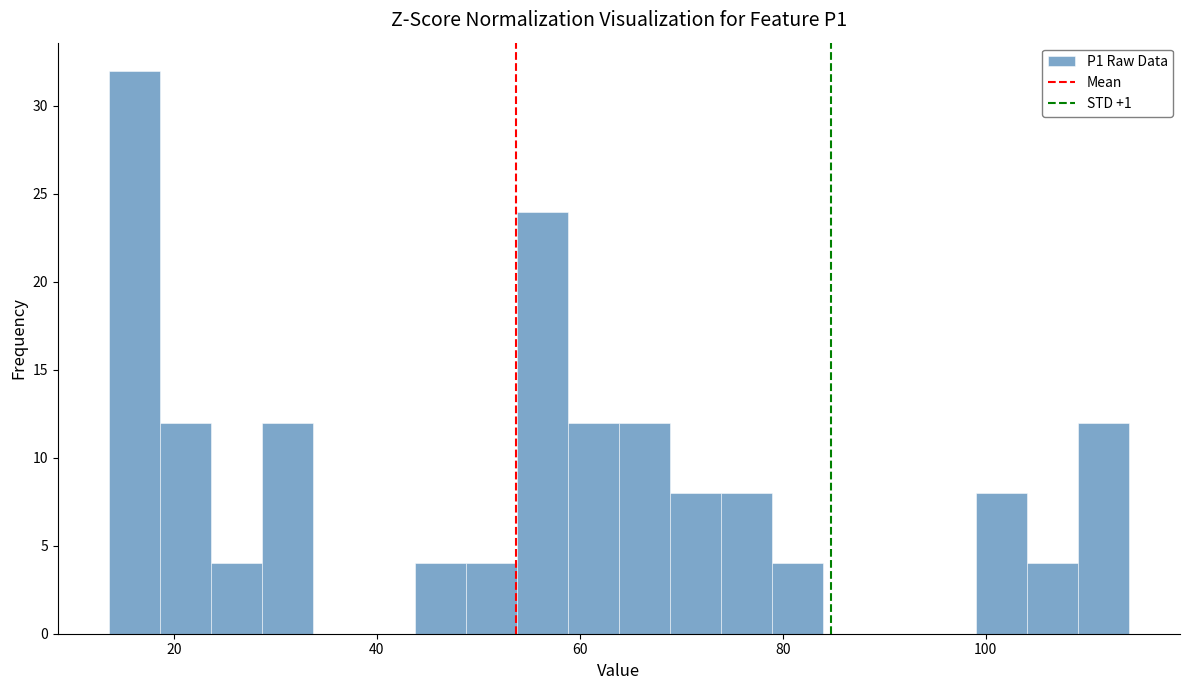

Around what value on the x-axis is the tallest bar? Give the approximate position of its centre, as read against the axis.

16